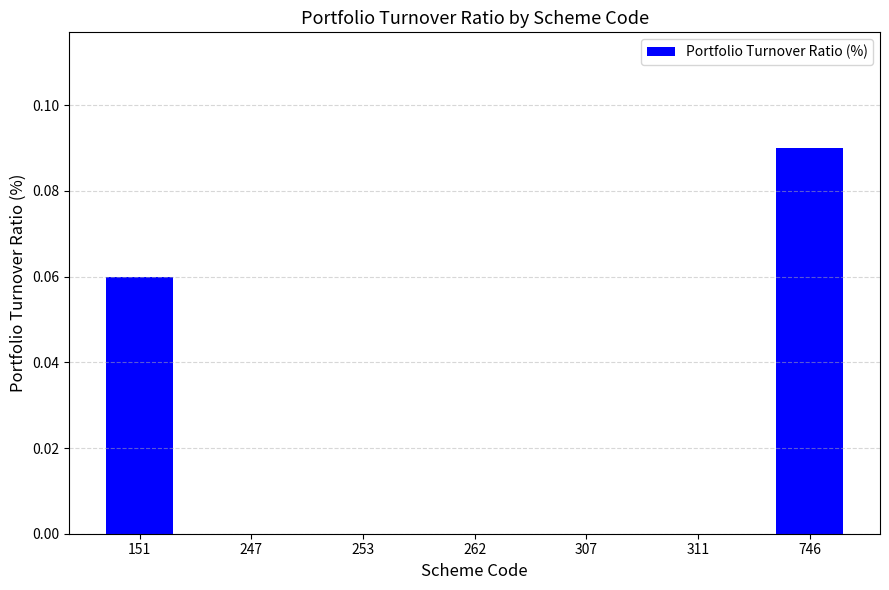

Which label corresponds to the largest value in the chart?

746